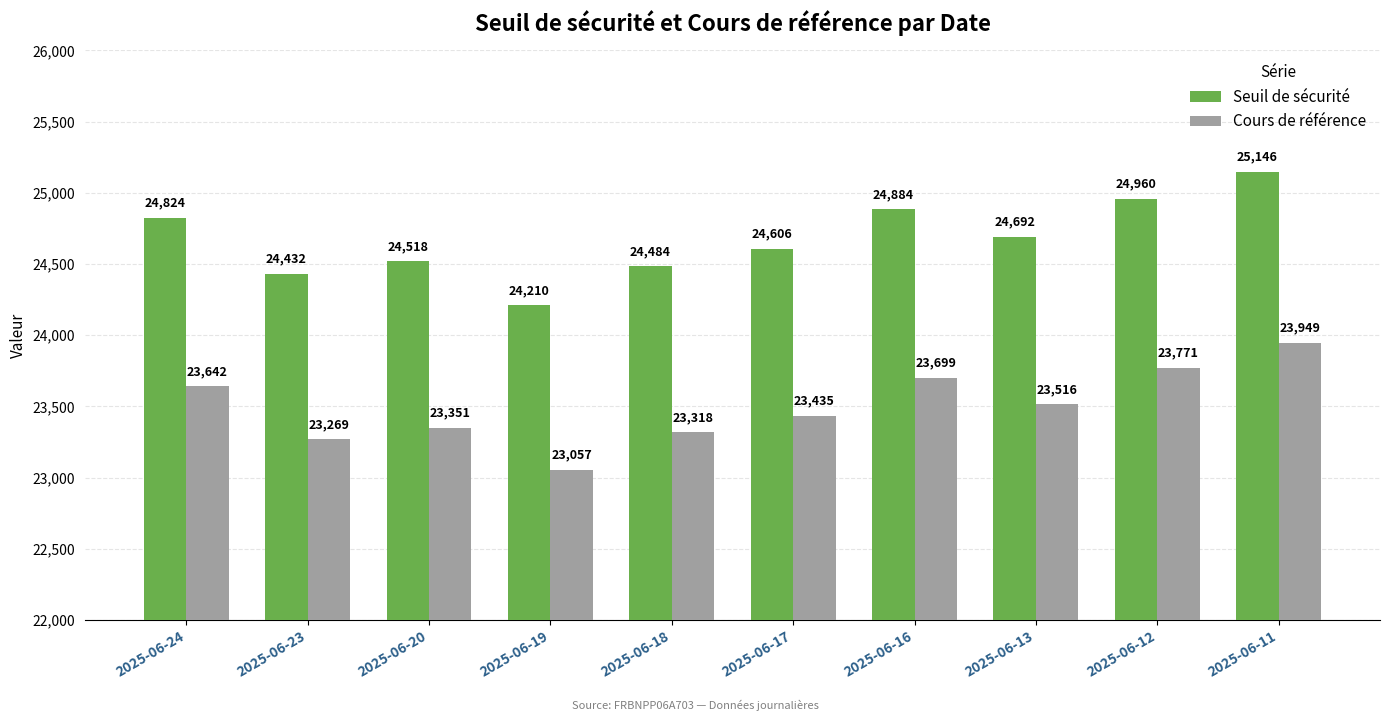

Where does the Seuil de sécurité series first go above 24692?

2025-06-24